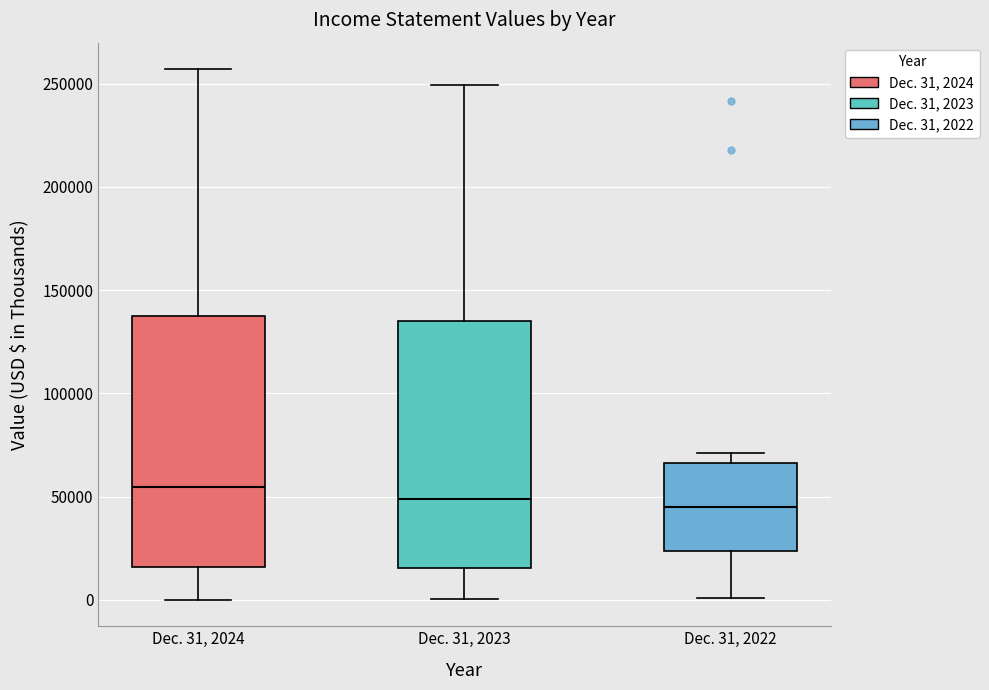

Where is the upper edge of the box for Dec. 31, 2022 on the y-axis? The values are not printed on the chart, so give them approximately, as read against the axis.

65000